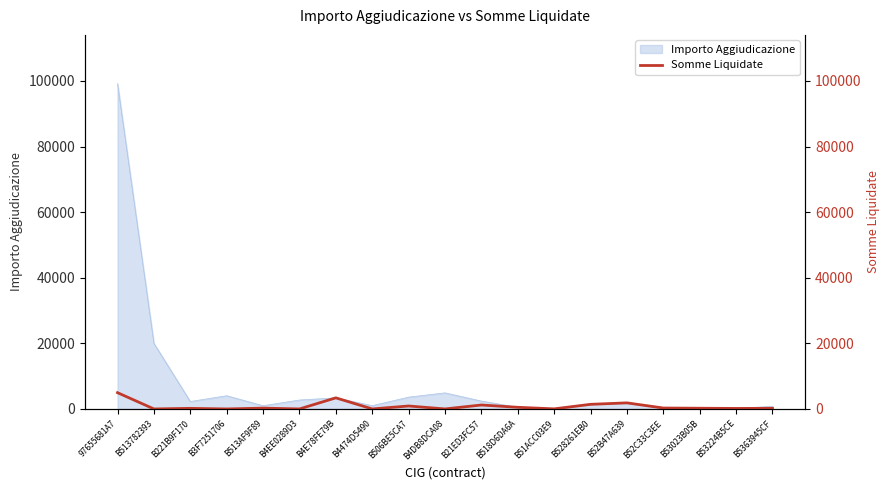

At which label is Importo Aggiudicazione closest to 49601?

B513782393